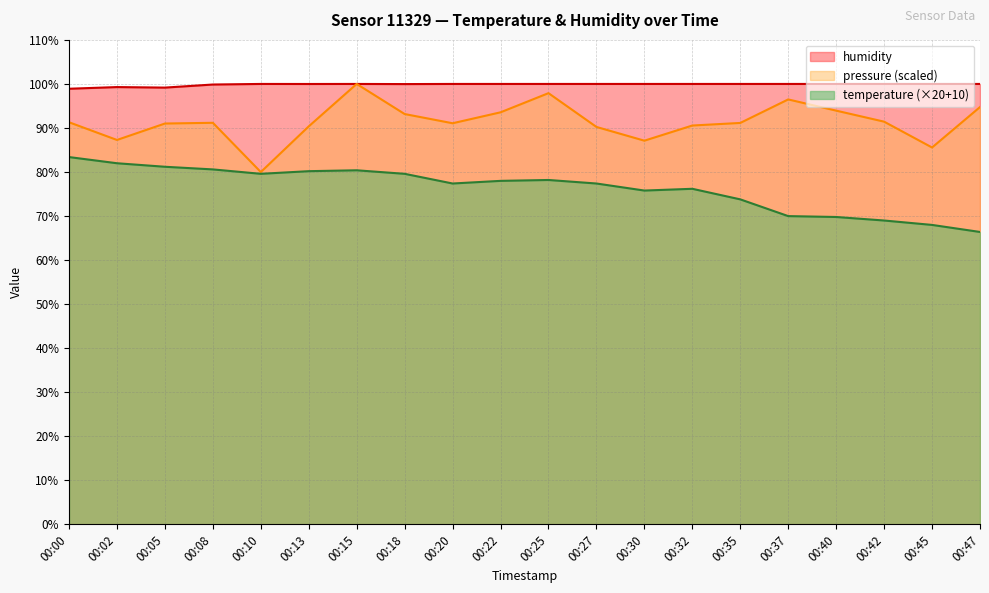

Is the value of pressure_norm at 00:05 greater than the value of temperature at 00:35?

Yes